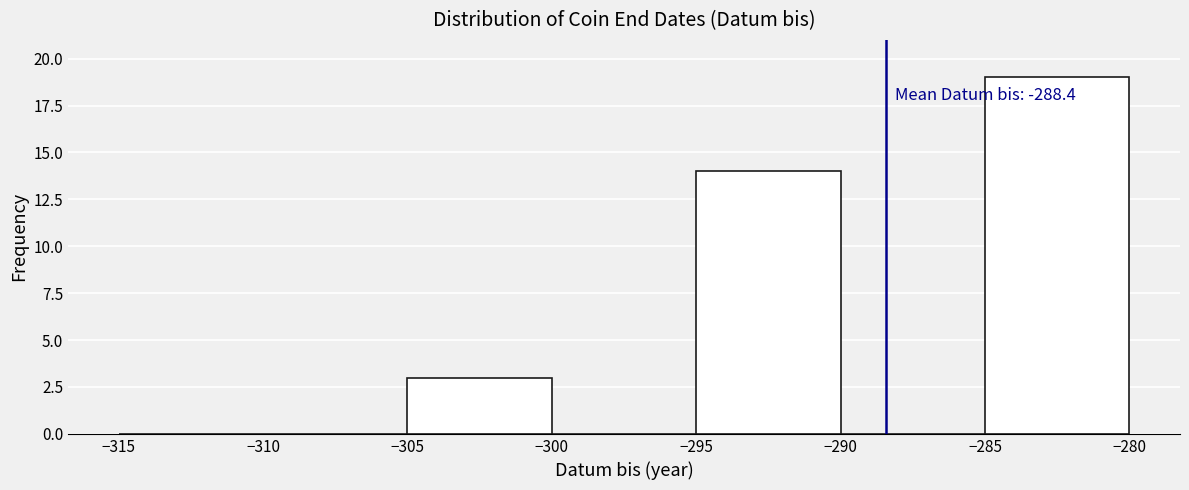

Which range on the x-axis has the tallest bar?

-285 to -280